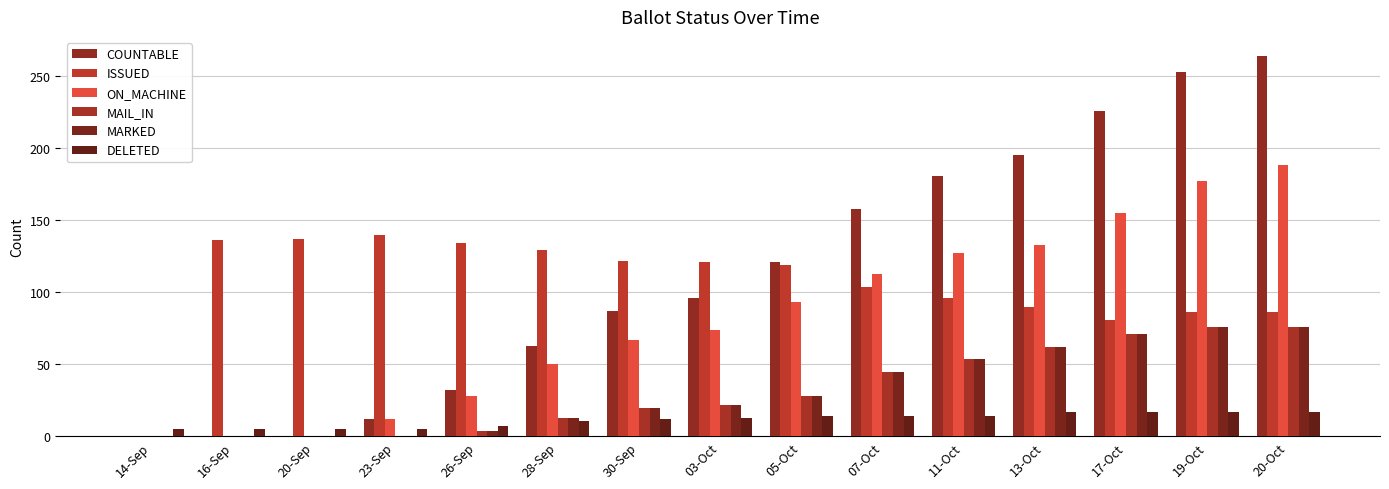

How many groups of bars are there?

15